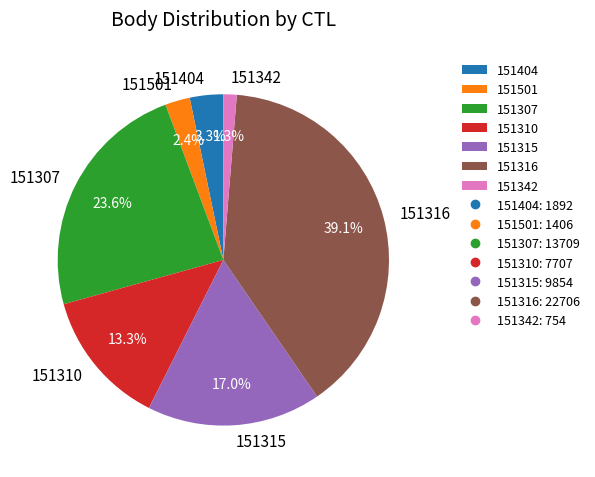

To the nearest percent, what is the combined percentage of 151342 and 151307?

25%